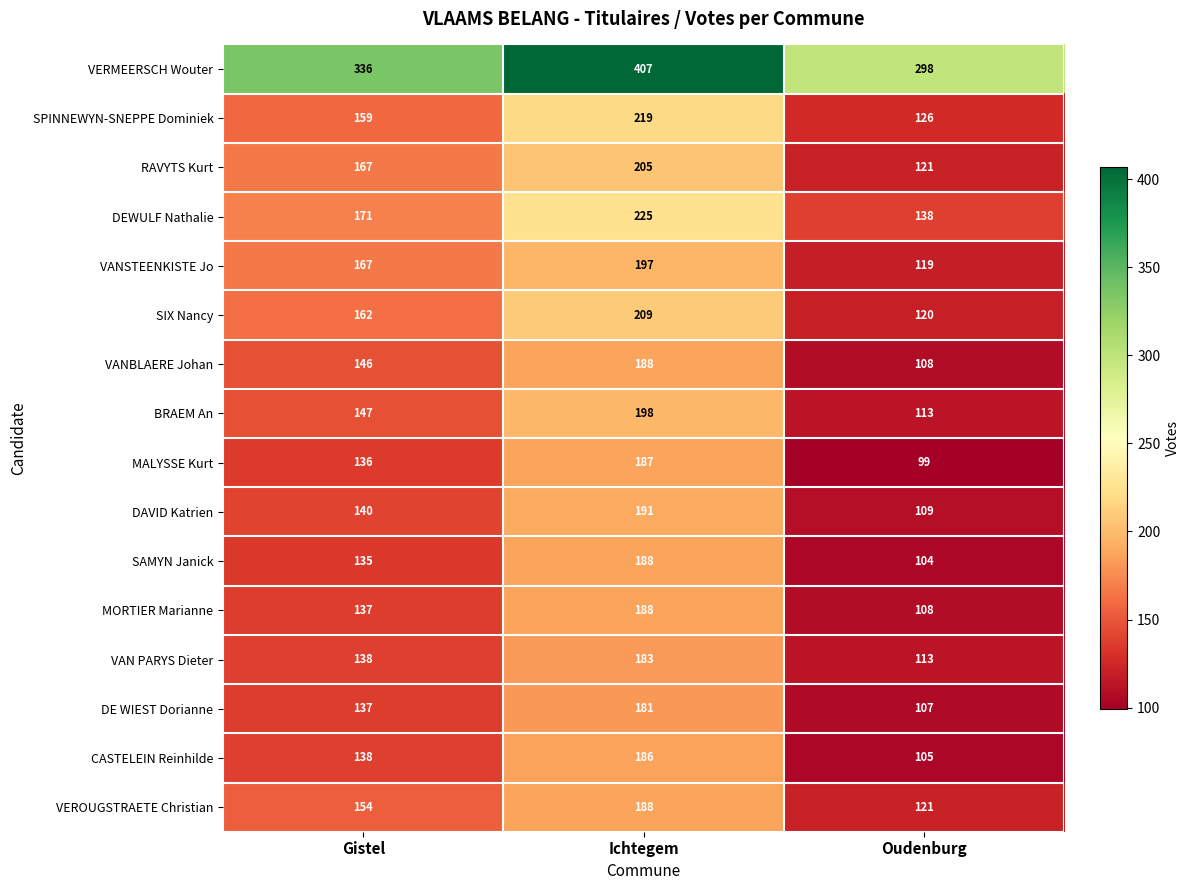

Which category has the lowest value across all series?

Oudenburg